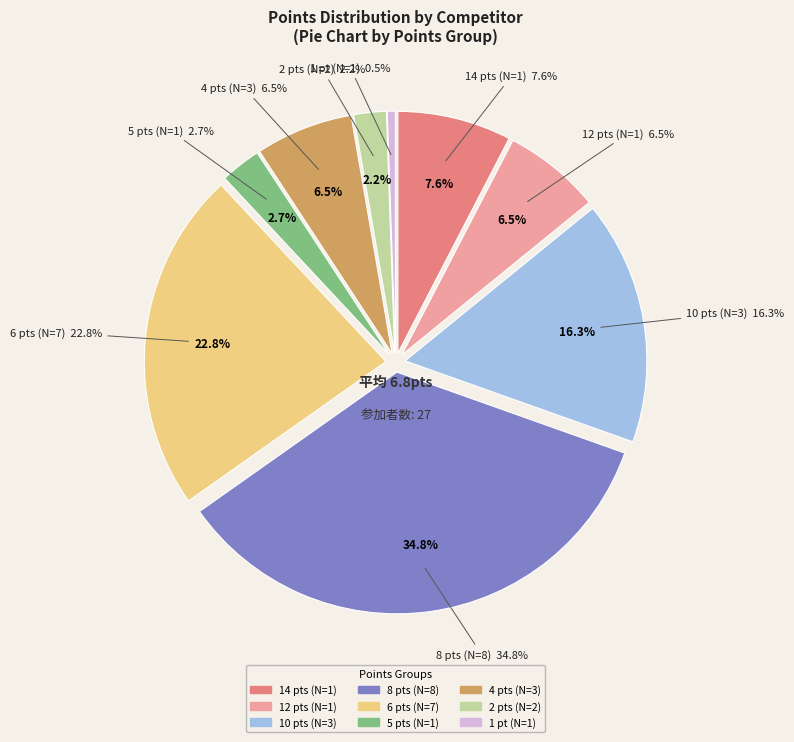

Is there any slice that represents more than half of the pie?

No